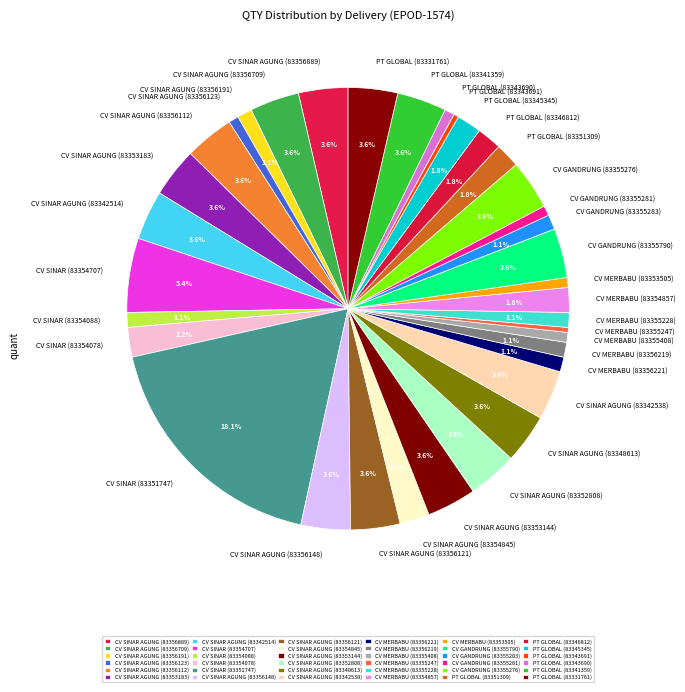

What is the ratio of the value at CV SINAR AGUNG (83356148) to the value at CV MERBABU (83355247)?

10.0